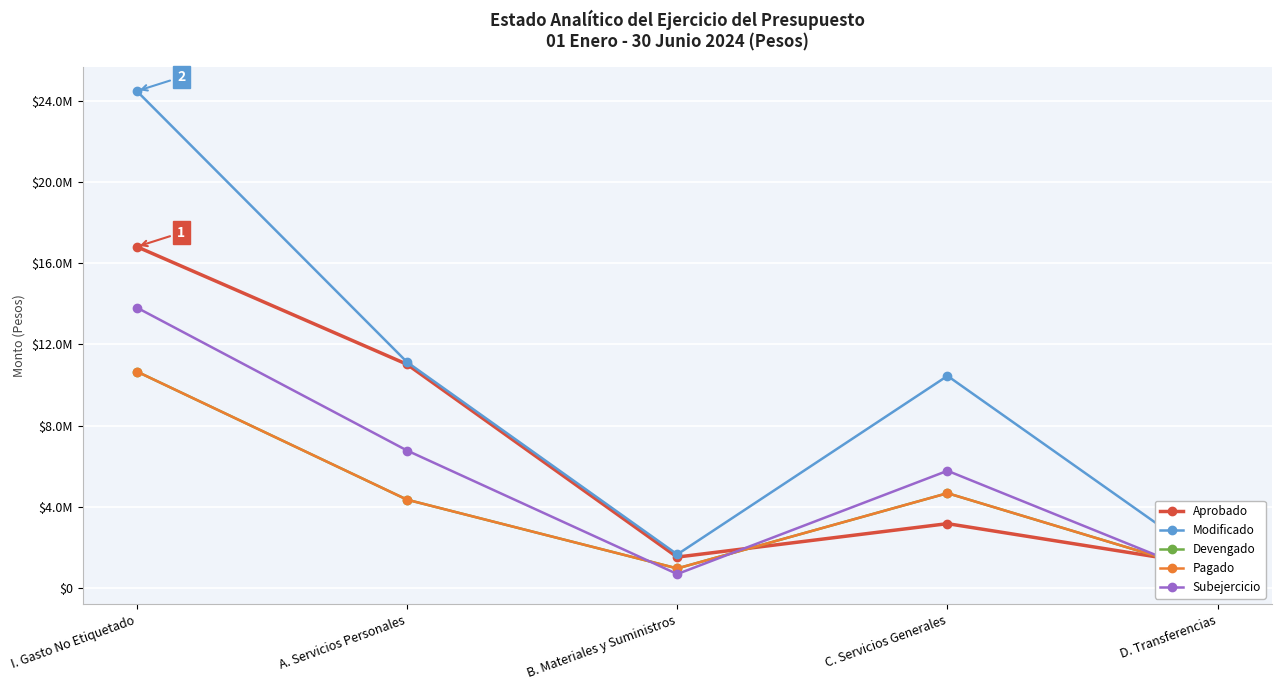

What is the sum of the Devengado values at D. Transferencias and B. Materiales y Suministros?

1628441.5